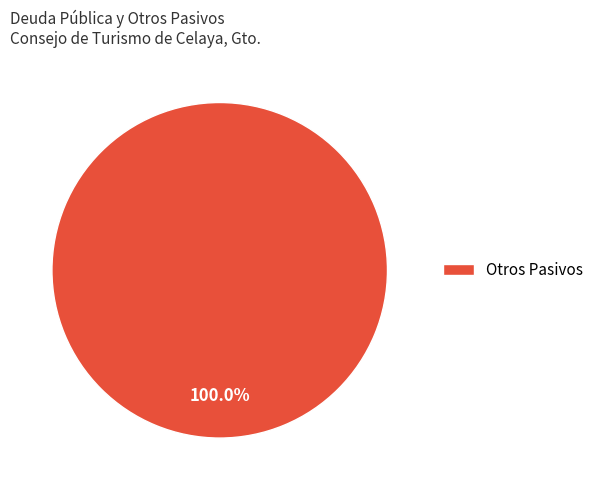

Which slice represents more than half of the pie?

Otros Pasivos